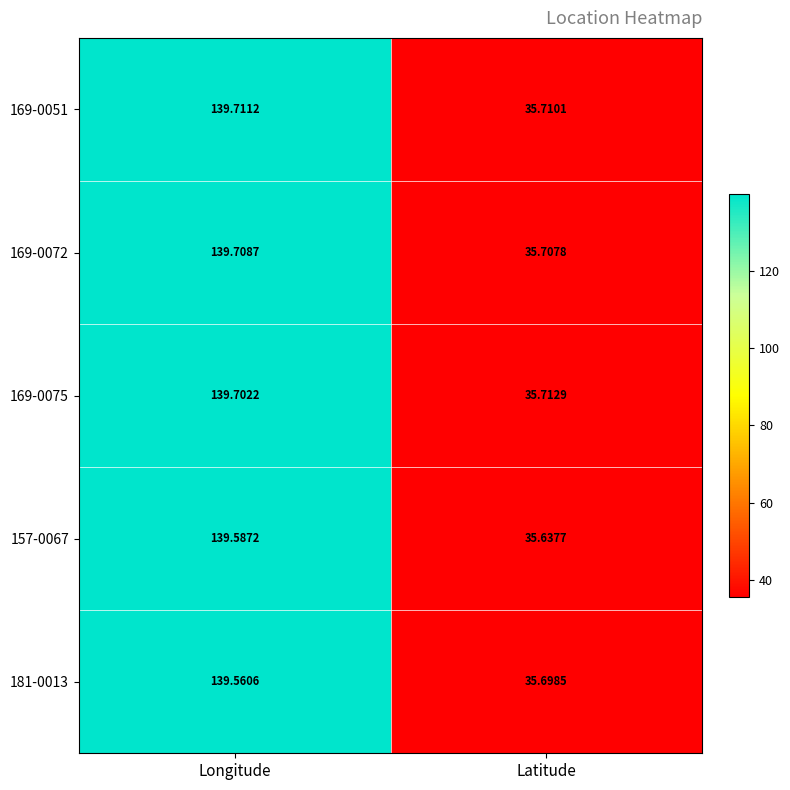

At which label is 169-0072 closest to 87?

Latitude